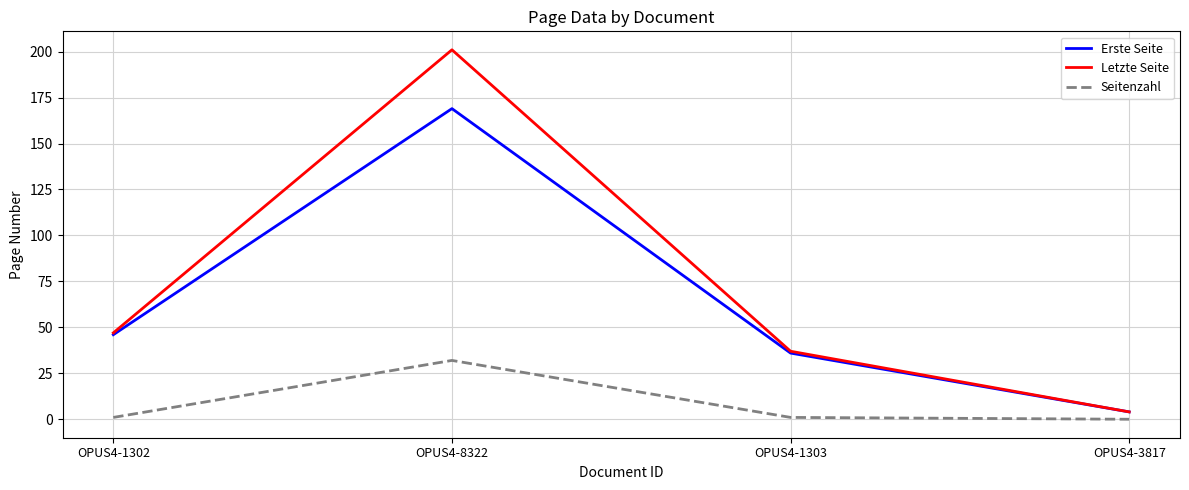

List the series in order of their peak value, highest first.

Letzte Seite, Erste Seite, Seitenzahl